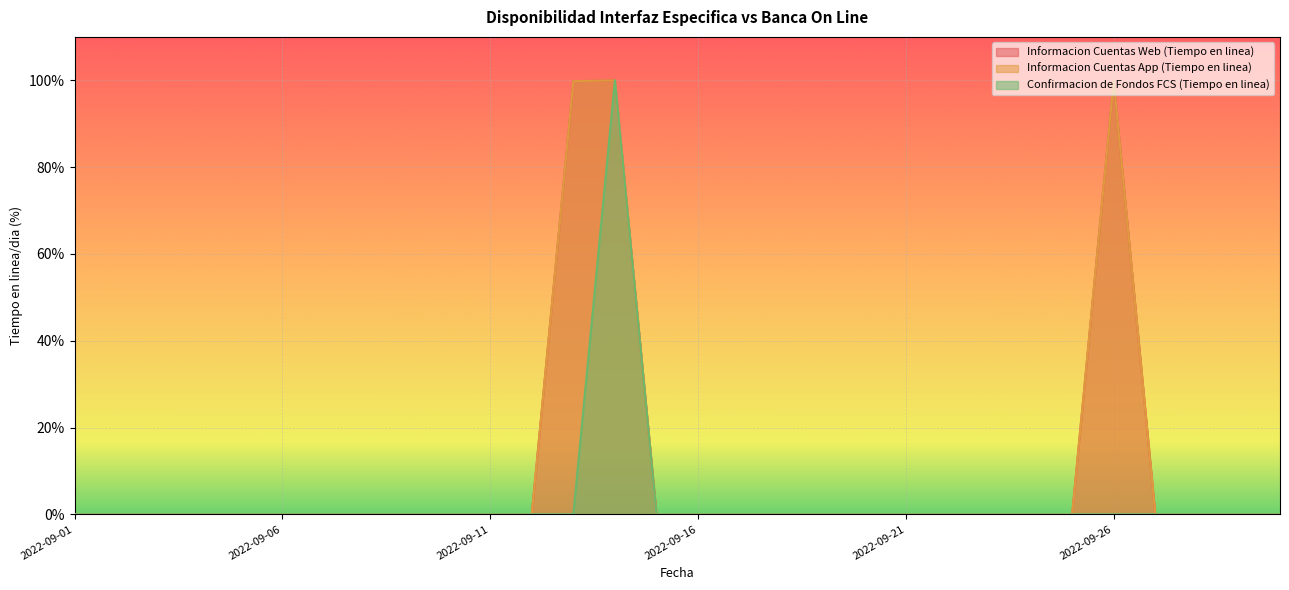

Which label corresponds to the largest value in the chart?

2022-09-14